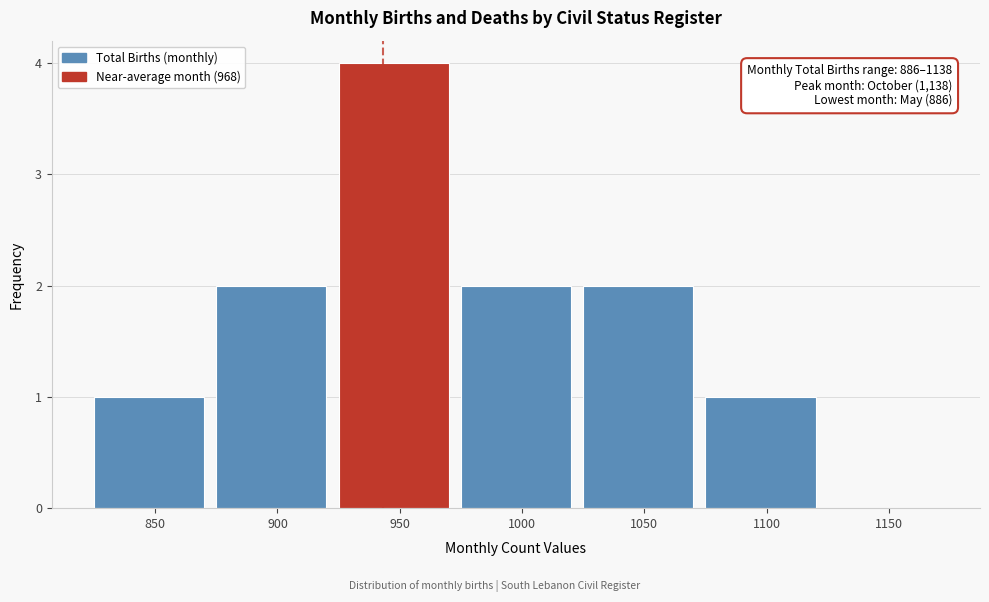

Reading right to left, transcribe all the data shown in this chart.

1150=0	1100=1	1050=2	1000=2	950=4	900=2	850=1